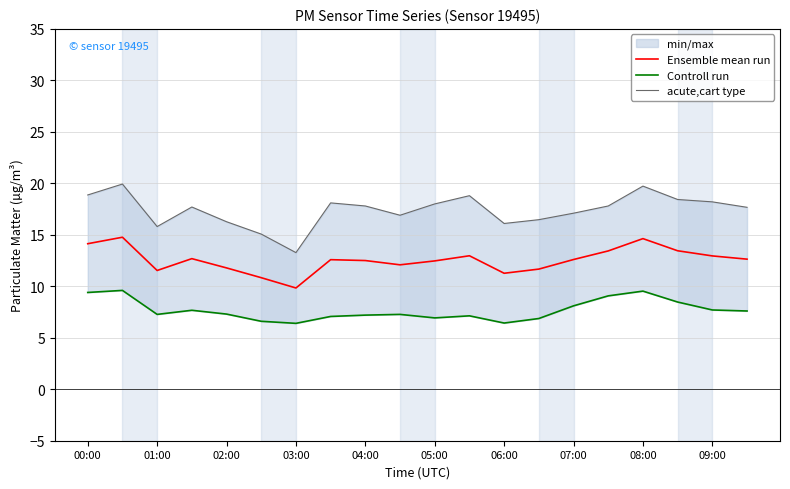

True or false: Ensemble mean run and acute,cart type intersect in this chart.

False